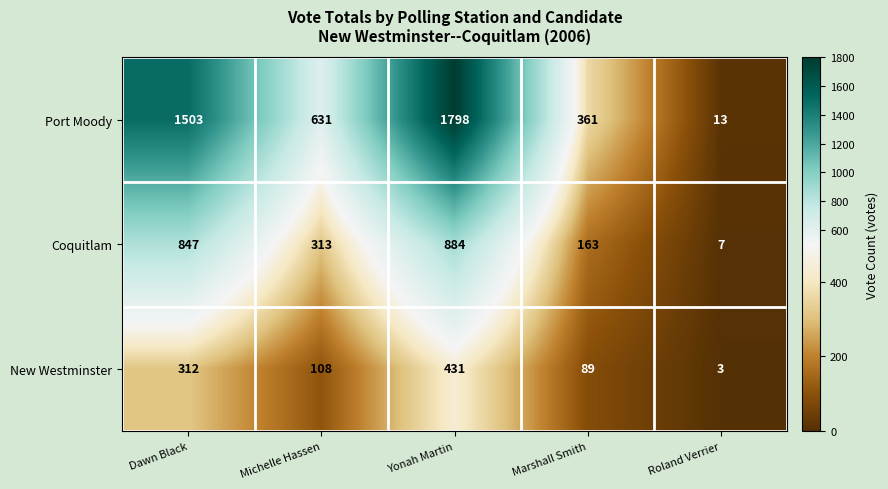

How many data points in Port Moody are less than 631?

2